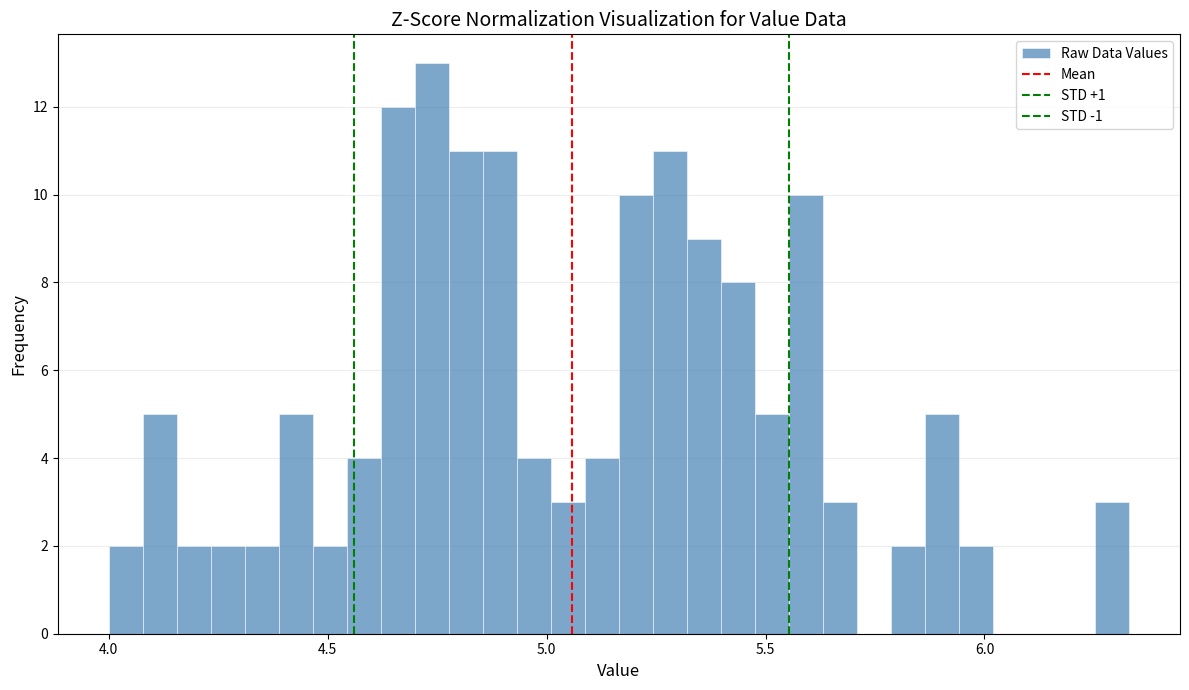

Around what value on the x-axis is the tallest bar? Give the approximate position of its centre, as read against the axis.

4.75